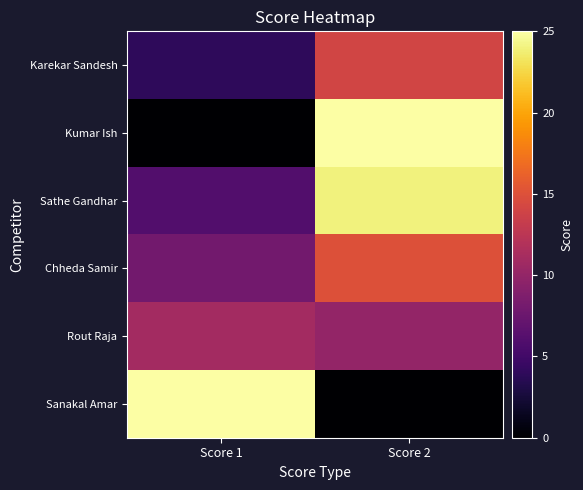

What is the spread (max minus min) of values at Score 1?

25